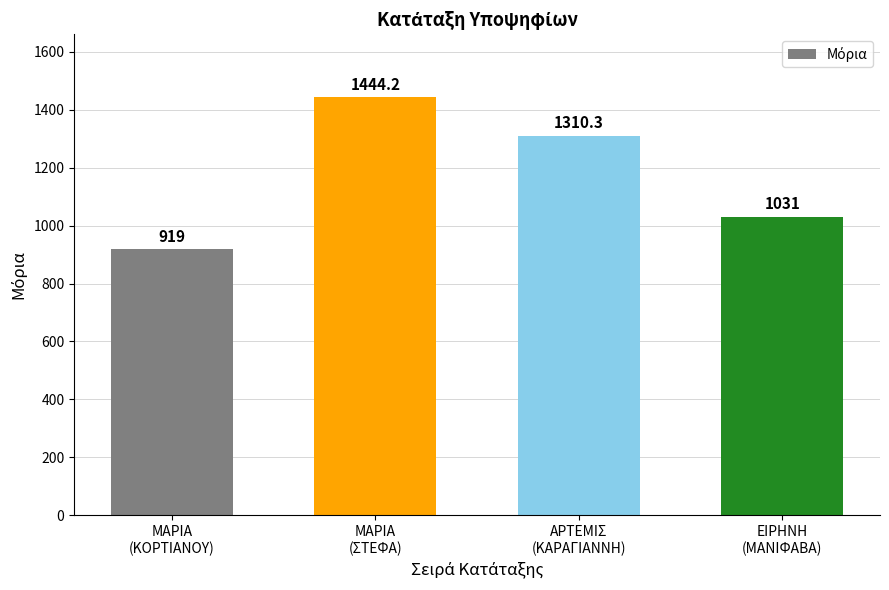

List the labels in order of value, smallest first.

ΜΑΡΙΑ
(ΚΟΡΤΙΑΝΟΥ), ΕΙΡΗΝΗ
(ΜΑΝΙΦΑΒΑ), ΑΡΤΕΜΙΣ
(ΚΑΡΑΓΙΑΝΝΗ), ΜΑΡΙΑ
(ΣΤΕΦΑ)